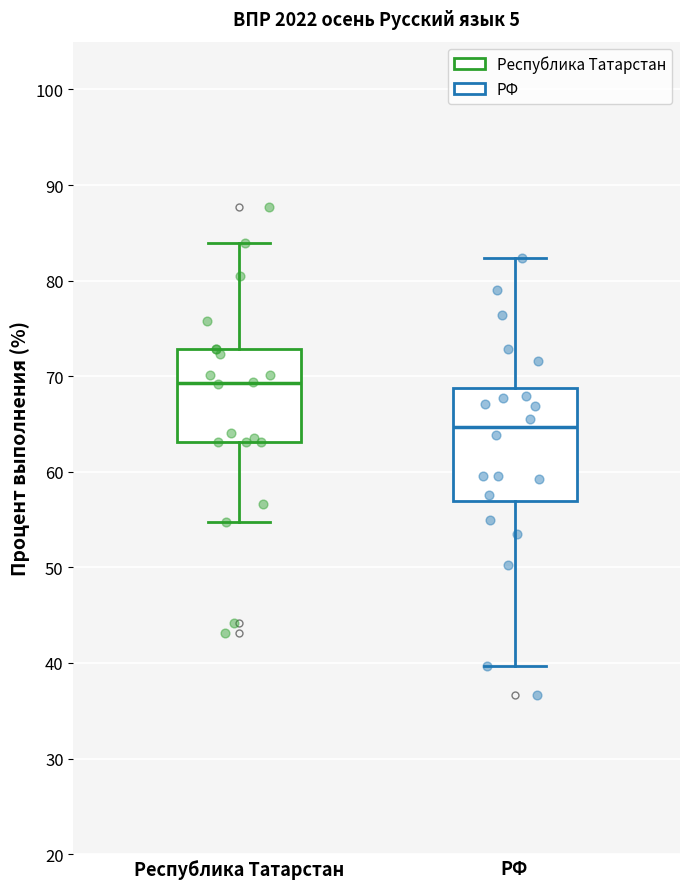

Comparing the boxes themselves (not the whiskers), which one is the tallest?

РФ